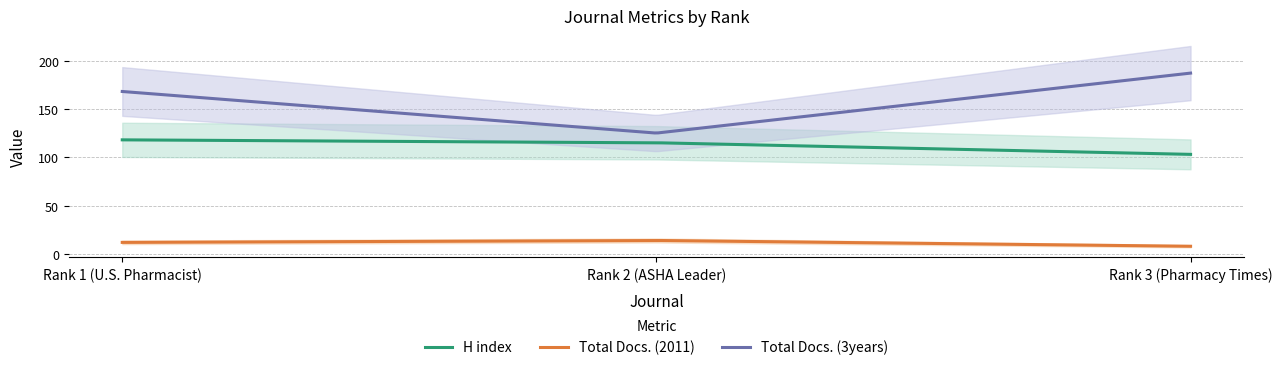

What is the lowest value of the Total Docs. (2011) series?

8.0